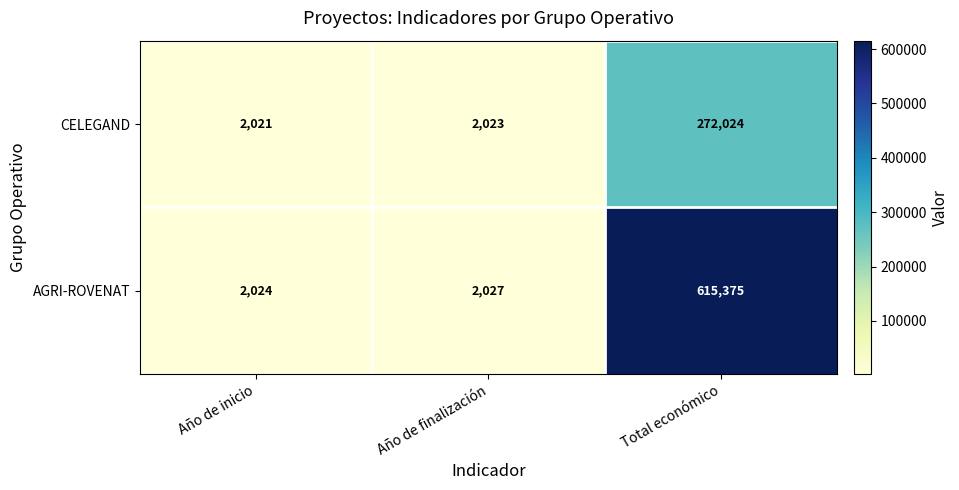

Between Año de inicio and Total económico, which series saw the biggest shift?

AGRI-ROVENAT